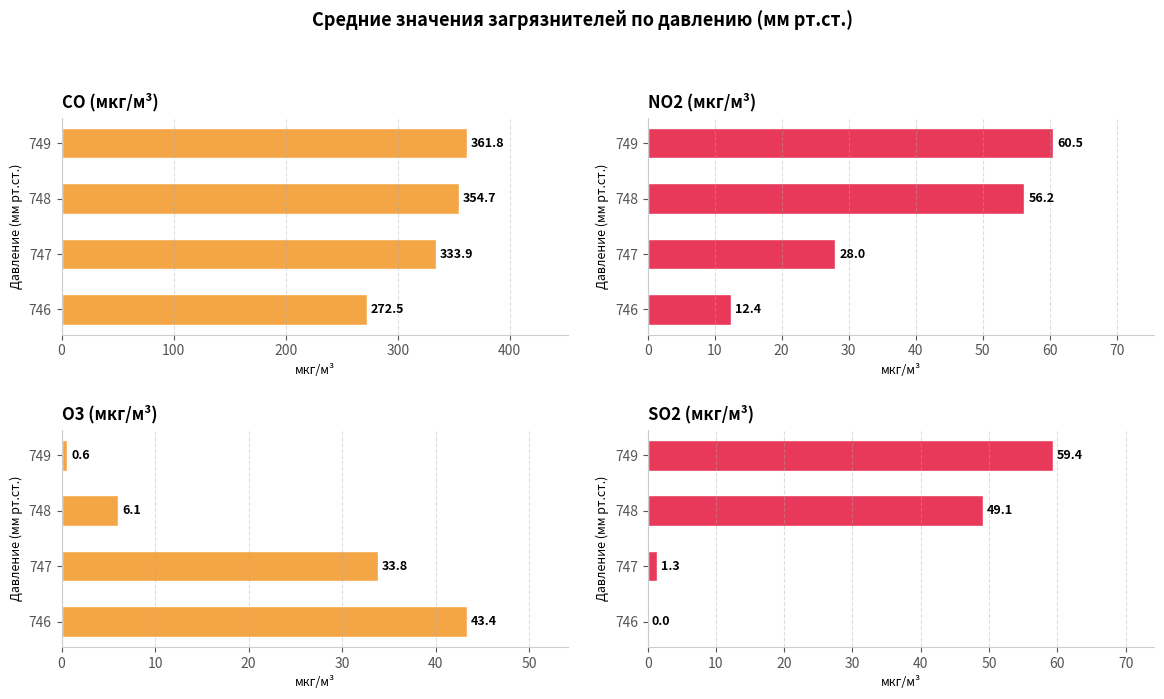

Reading right to left, list all the values displayed in this chart.

CO (мкг/м³): 361.8	354.7	333.9	272.5
NO2 (мкг/м³): 60.5	56.2	28.0	12.4
O3 (мкг/м³): 0.6	6.1	33.8	43.4
SO2 (мкг/м³): 59.4	49.1	1.3	0.0